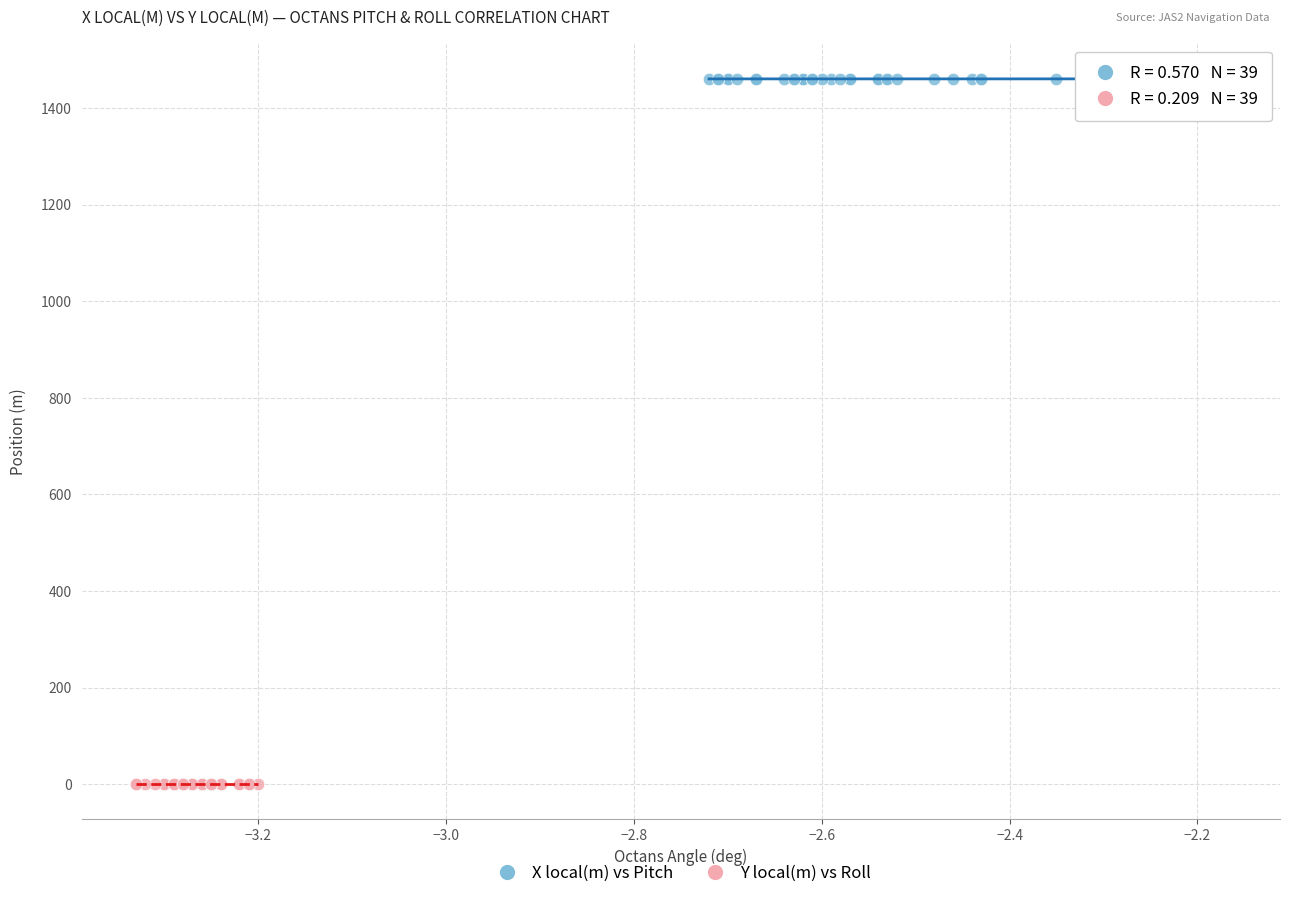

What are all the series names shown in the legend?

X local(m) vs Pitch, Y local(m) vs Roll